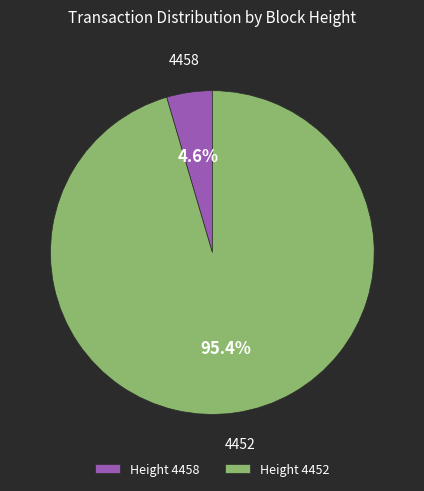

How many slices are in this pie chart?

2